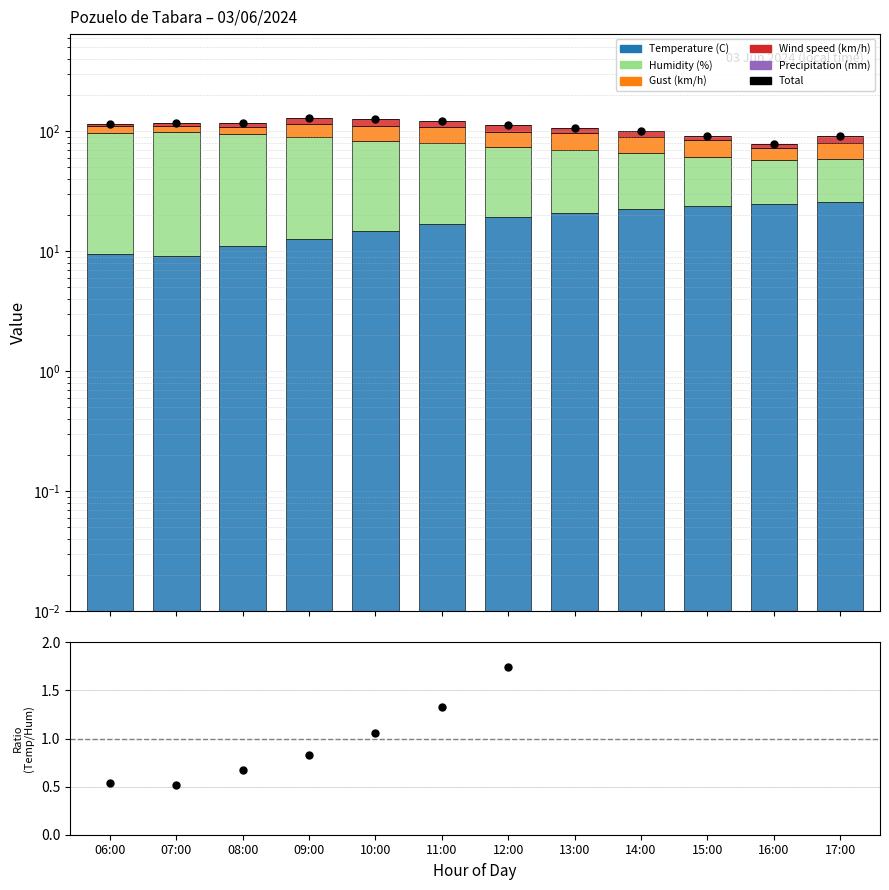

Which series reaches the minimum Y coordinate?

Wind speed (km/h)